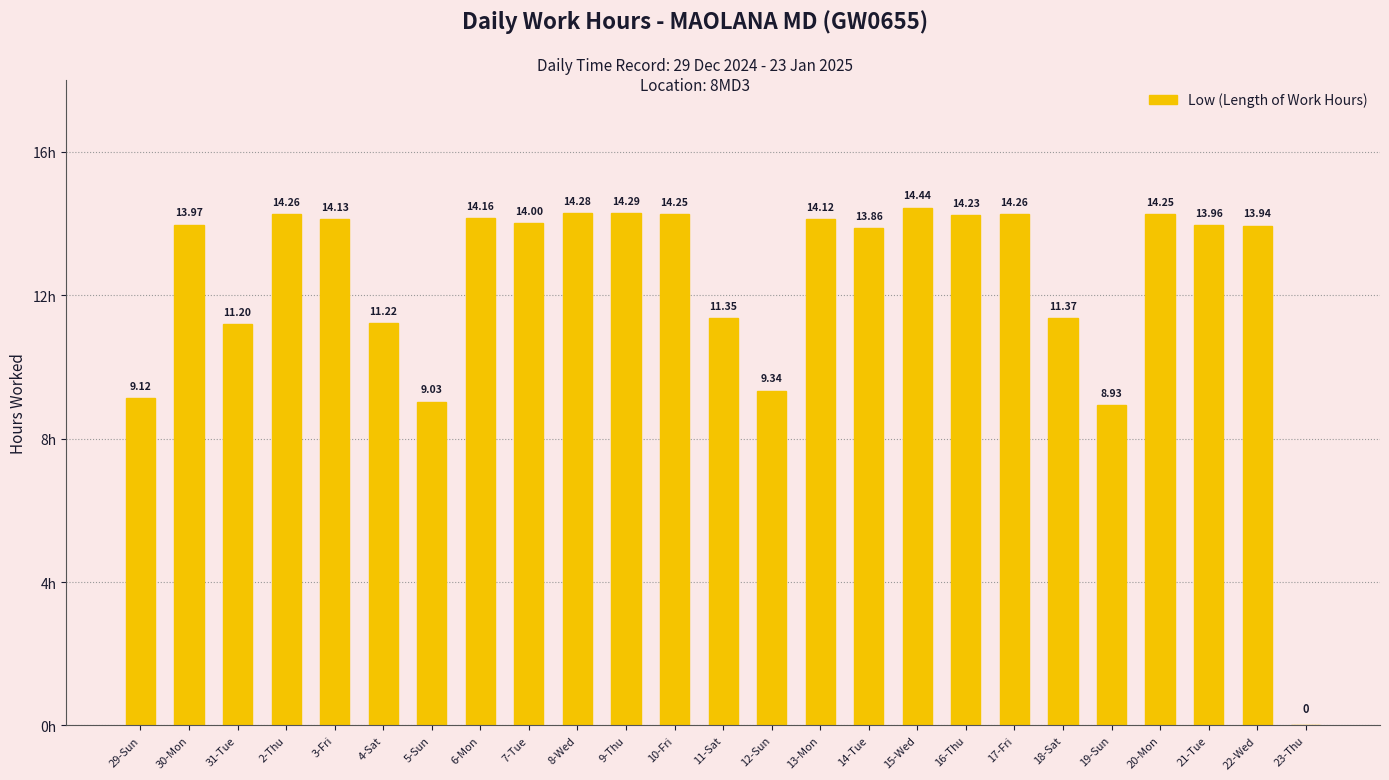

Which has a higher value, 4-Sat or 16-Thu?

16-Thu